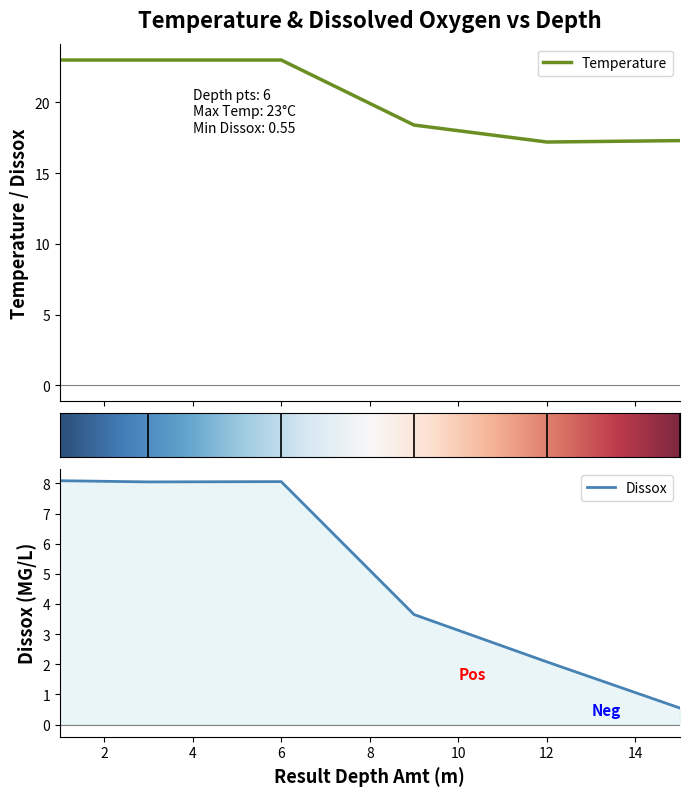

What is the sum of all Temperature values?

121.9